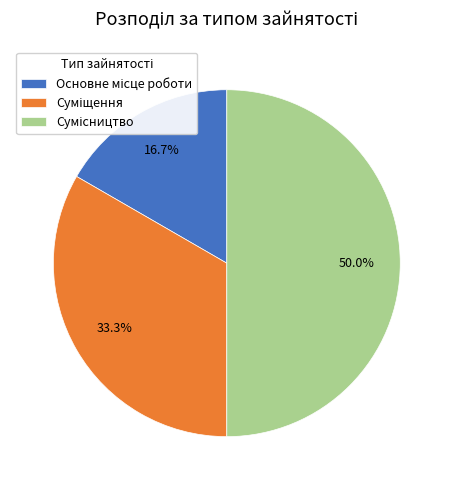

How many slices are in this pie chart?

3